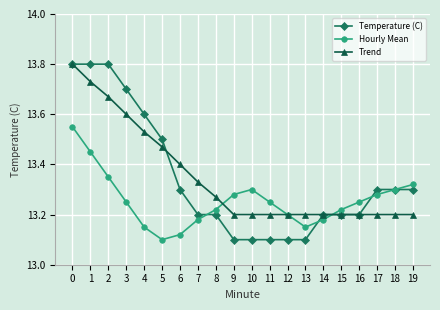

Is it true that Trend equals 18.5 at 3?

False